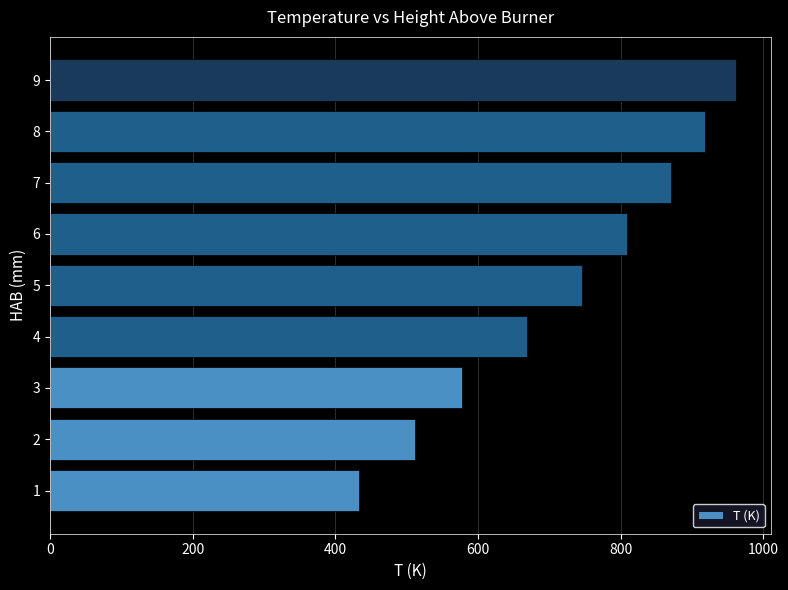

Is it true that the value at 5 is 1199.7?

False